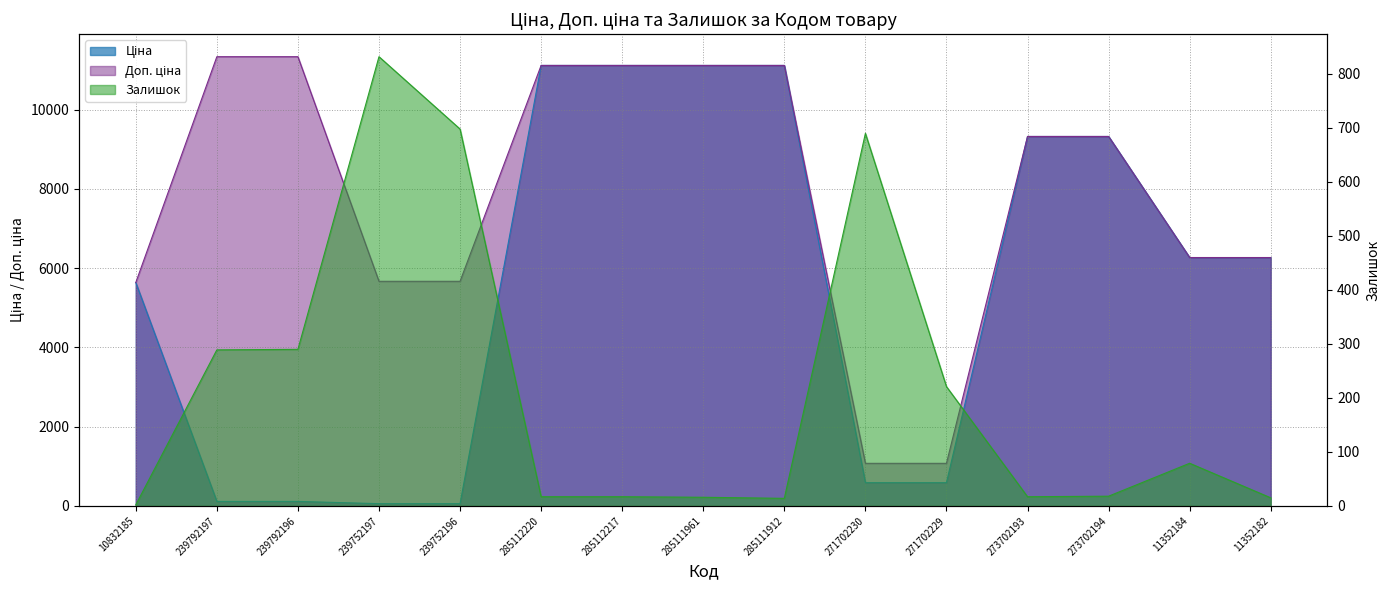

What is the difference between the Залишок values at 11352184 and 271702229?

142.0